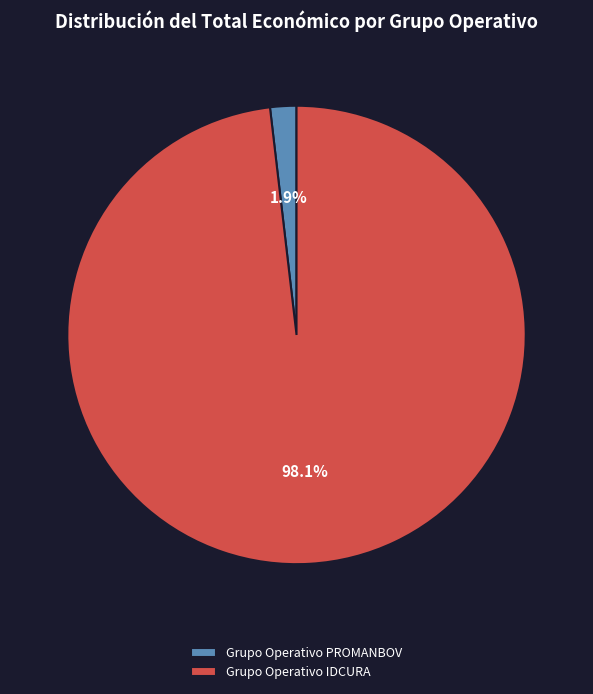

Do Grupo Operativo IDCURA and Grupo Operativo PROMANBOV together represent more than half of the pie?

Yes